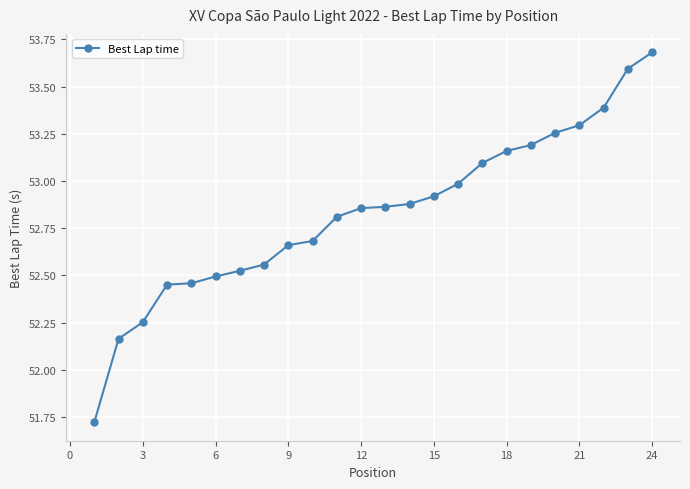

What is the difference between the maximum and minimum values?

2.0